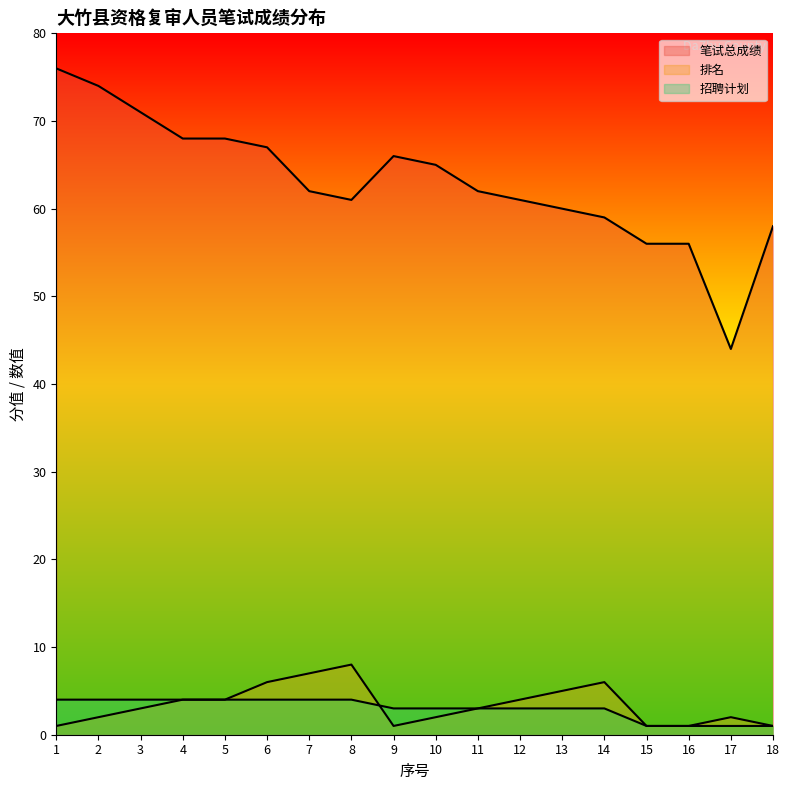

Does the chart have visible grid lines?

No